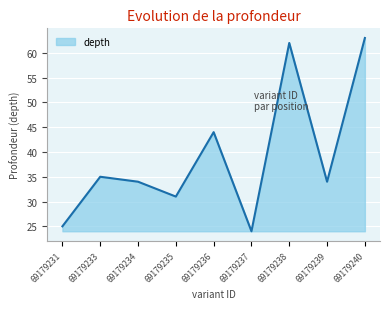

How many lines are shown in the chart?

1